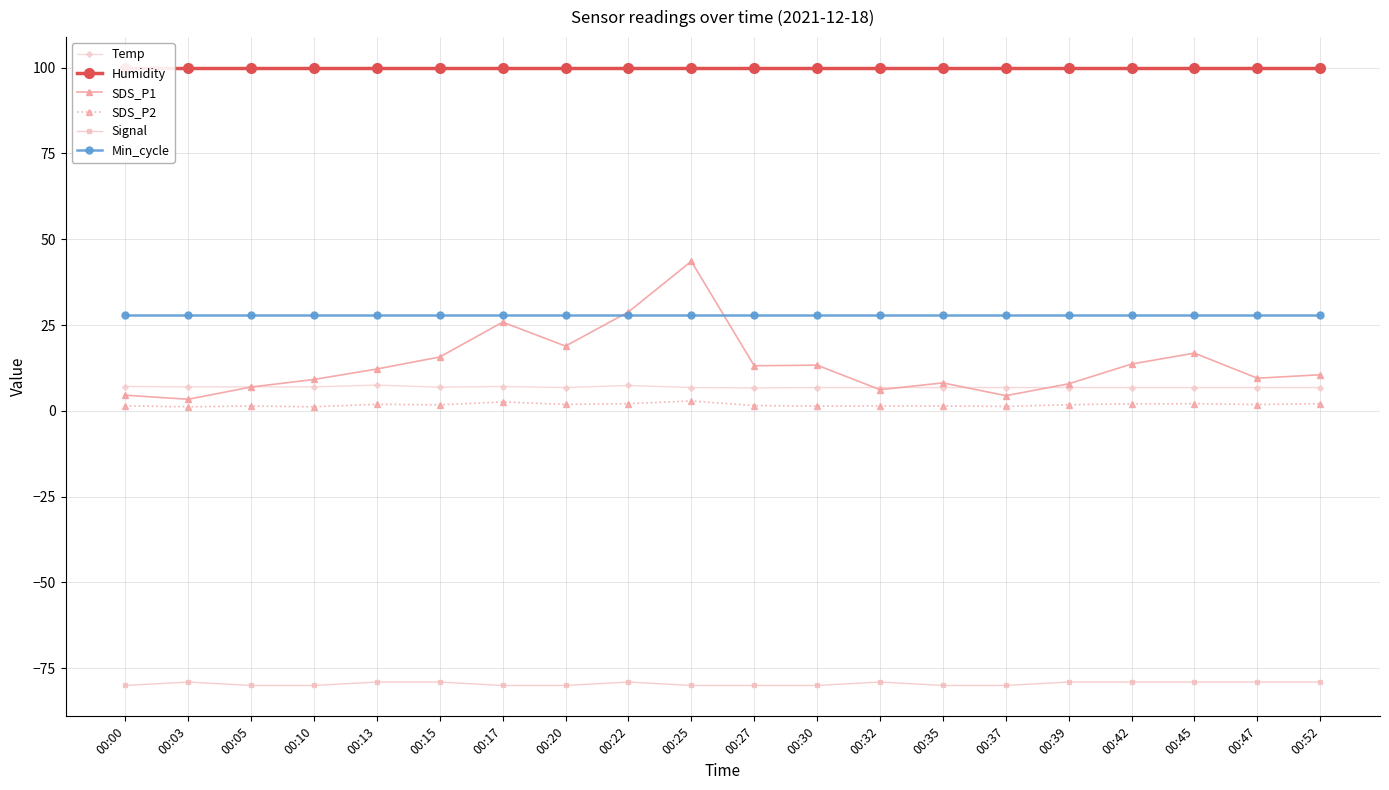

What is the sum of all Temp values?

138.5